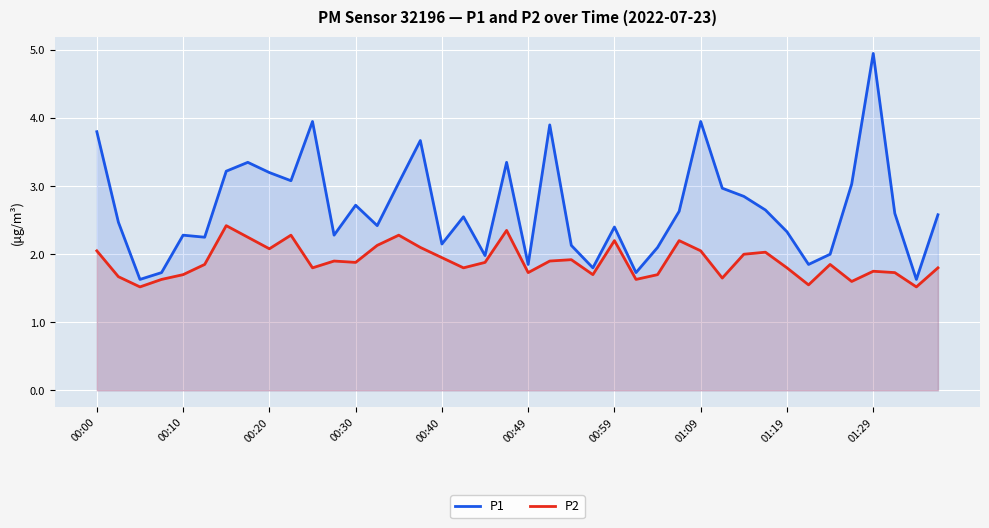

Which series has the widest spread of values?

P1